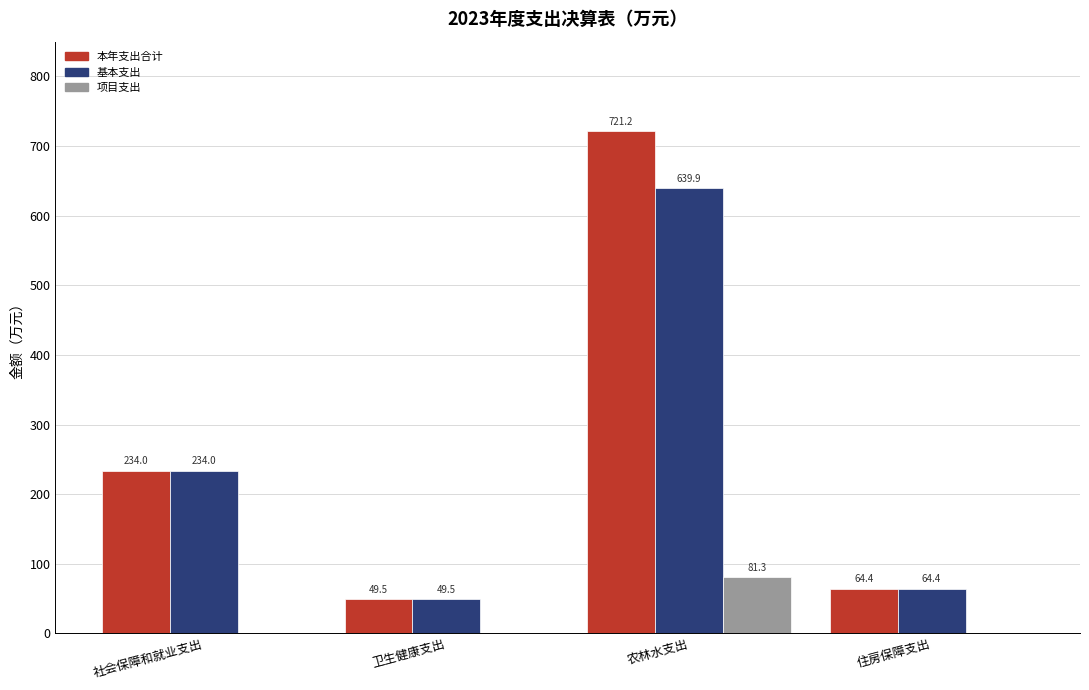

Read the 基本支出 value at 住房保障支出.

64.4